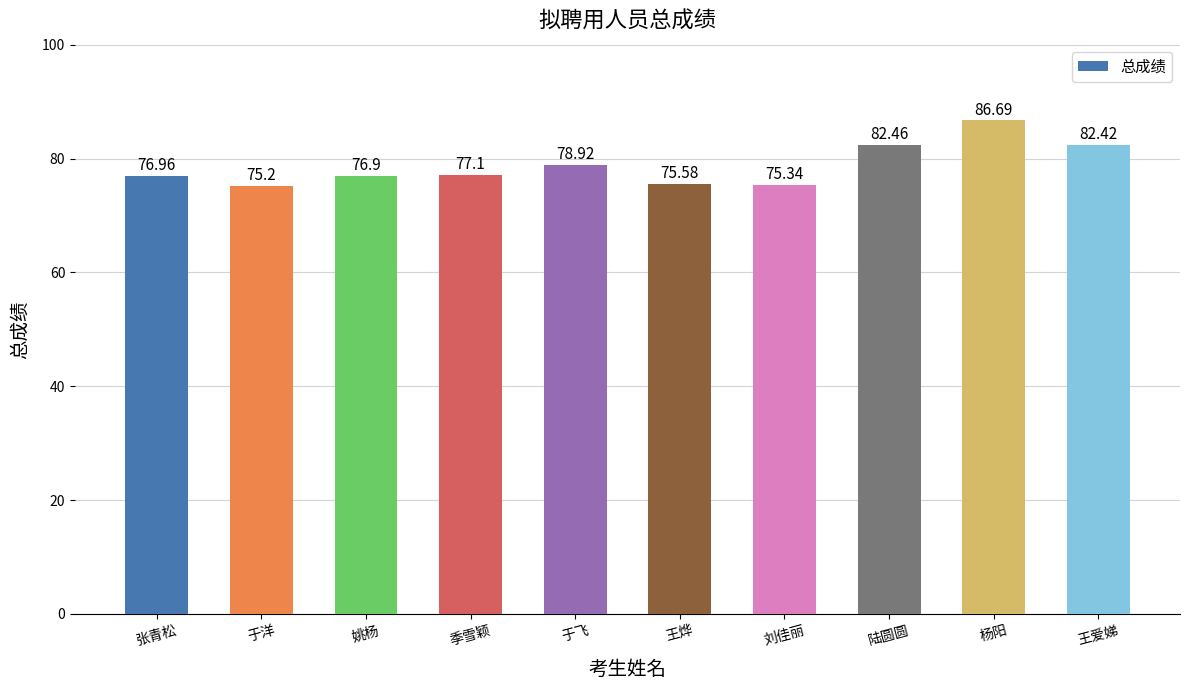

The chart shows a value of 104.6 at 王烨. True or false?

False